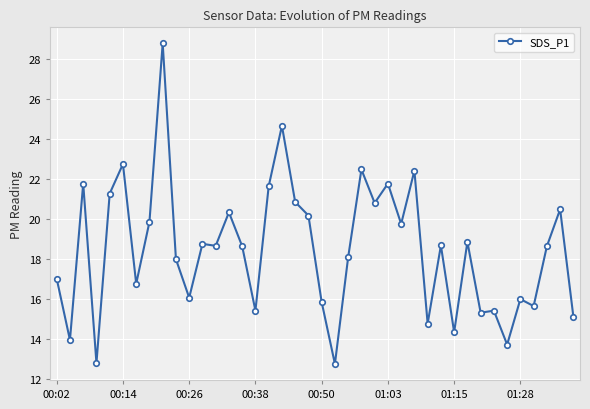

What is the average value?

18.5